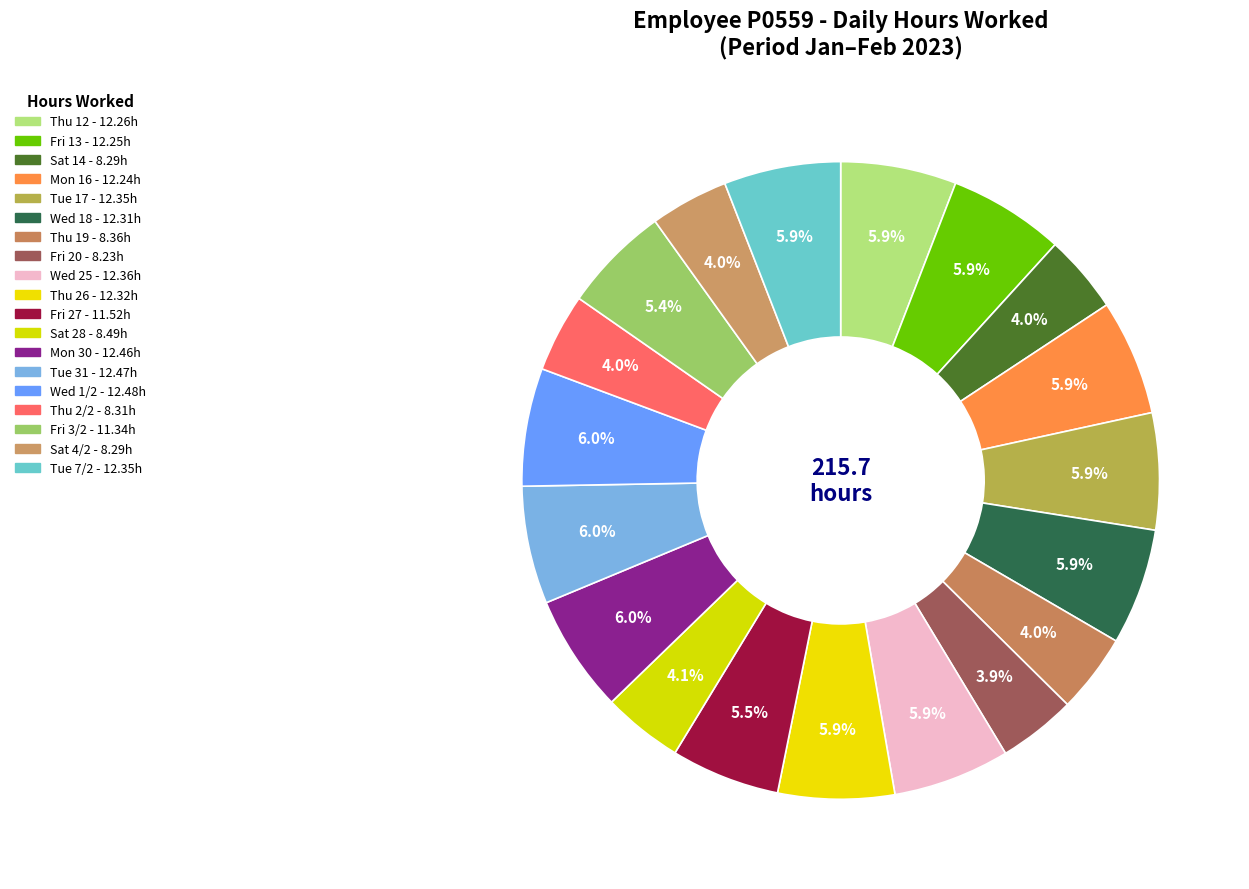

Does any single category account for the majority?

No